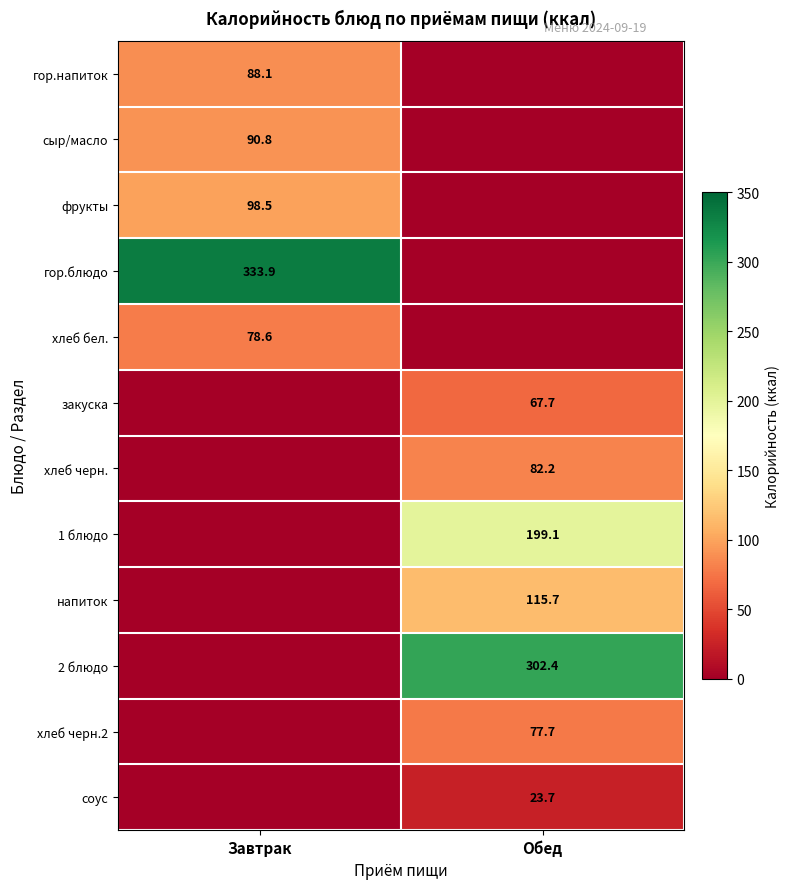

The value of закуска at Обед is 41.5. True or false?

False